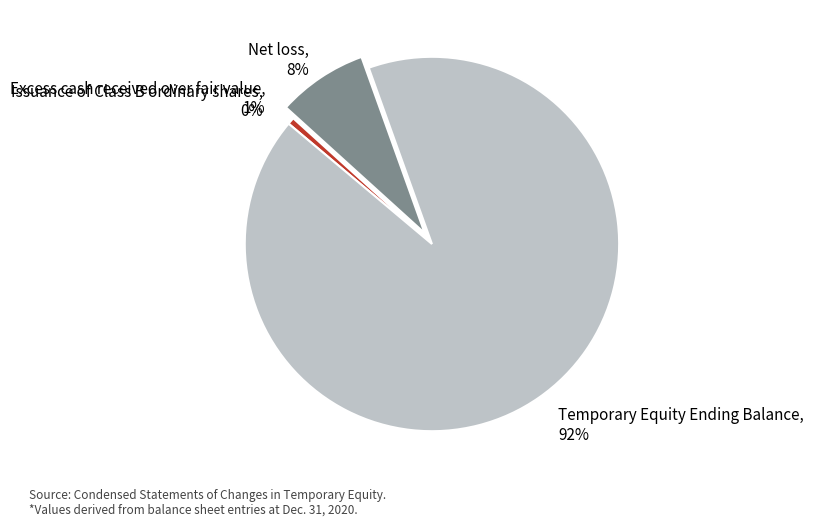

True or false: Temporary Equity Ending Balance accounts for 92% of the total.

True